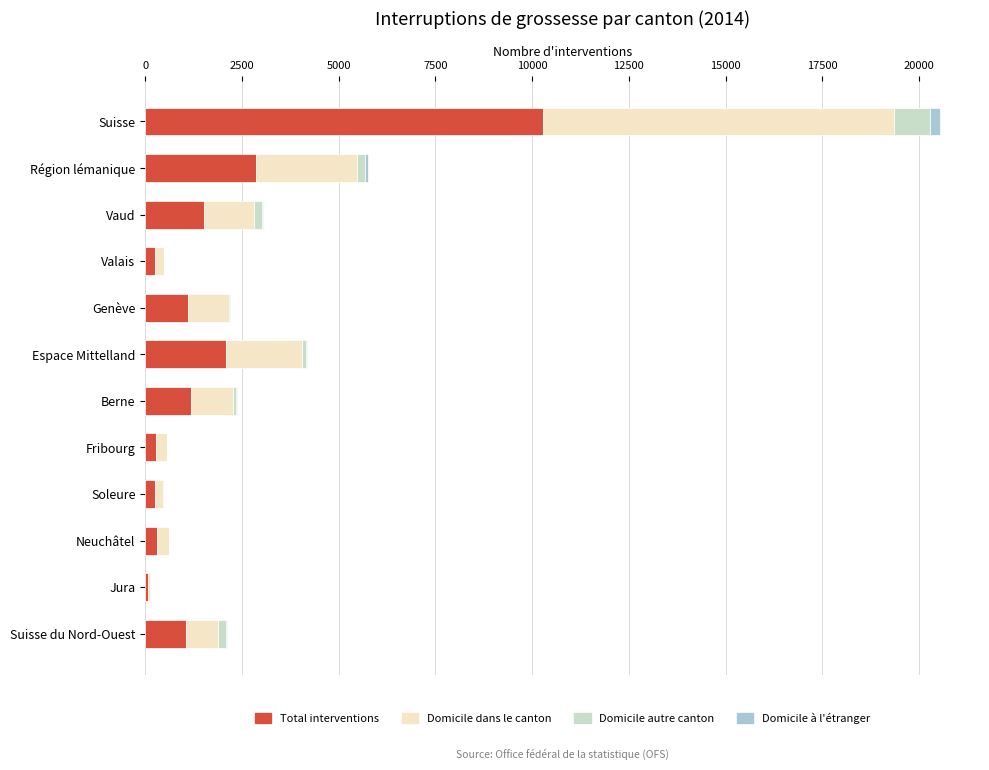

At which label does Total interventions reach its peak?

Suisse